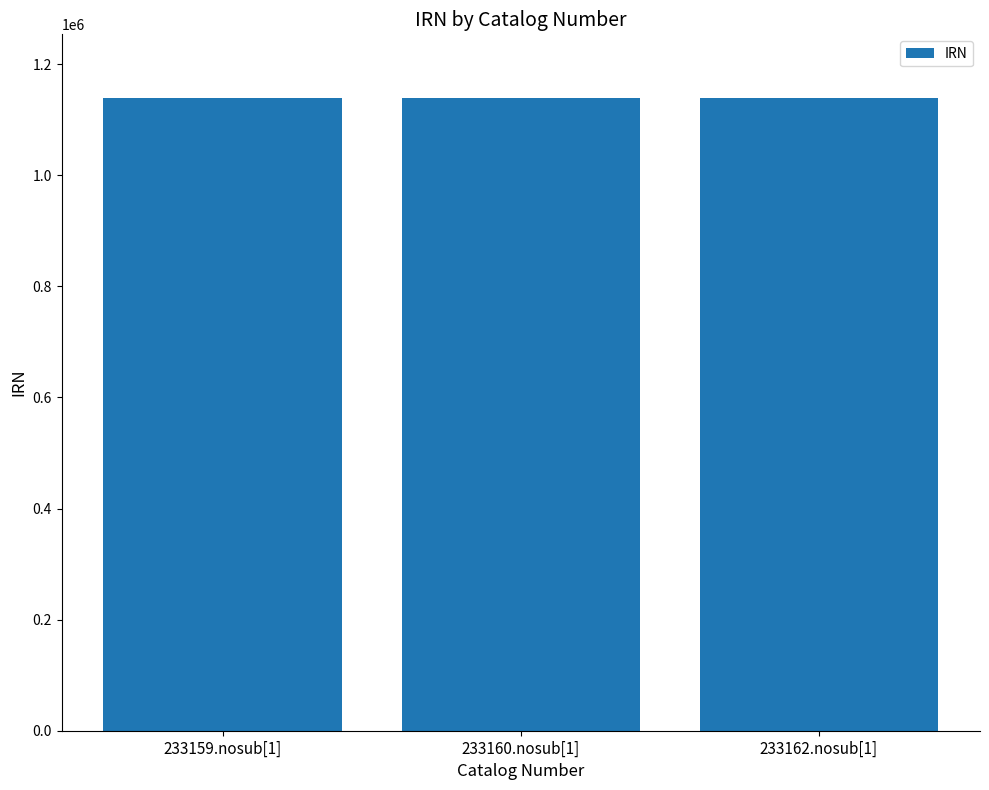

Does the chart contain any negative values?

No